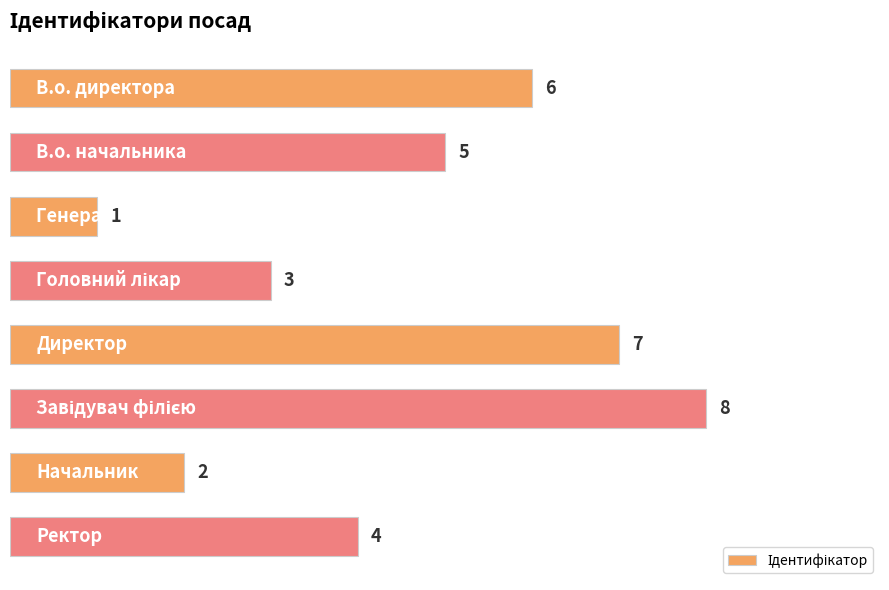

How many data points are less than 5?

4